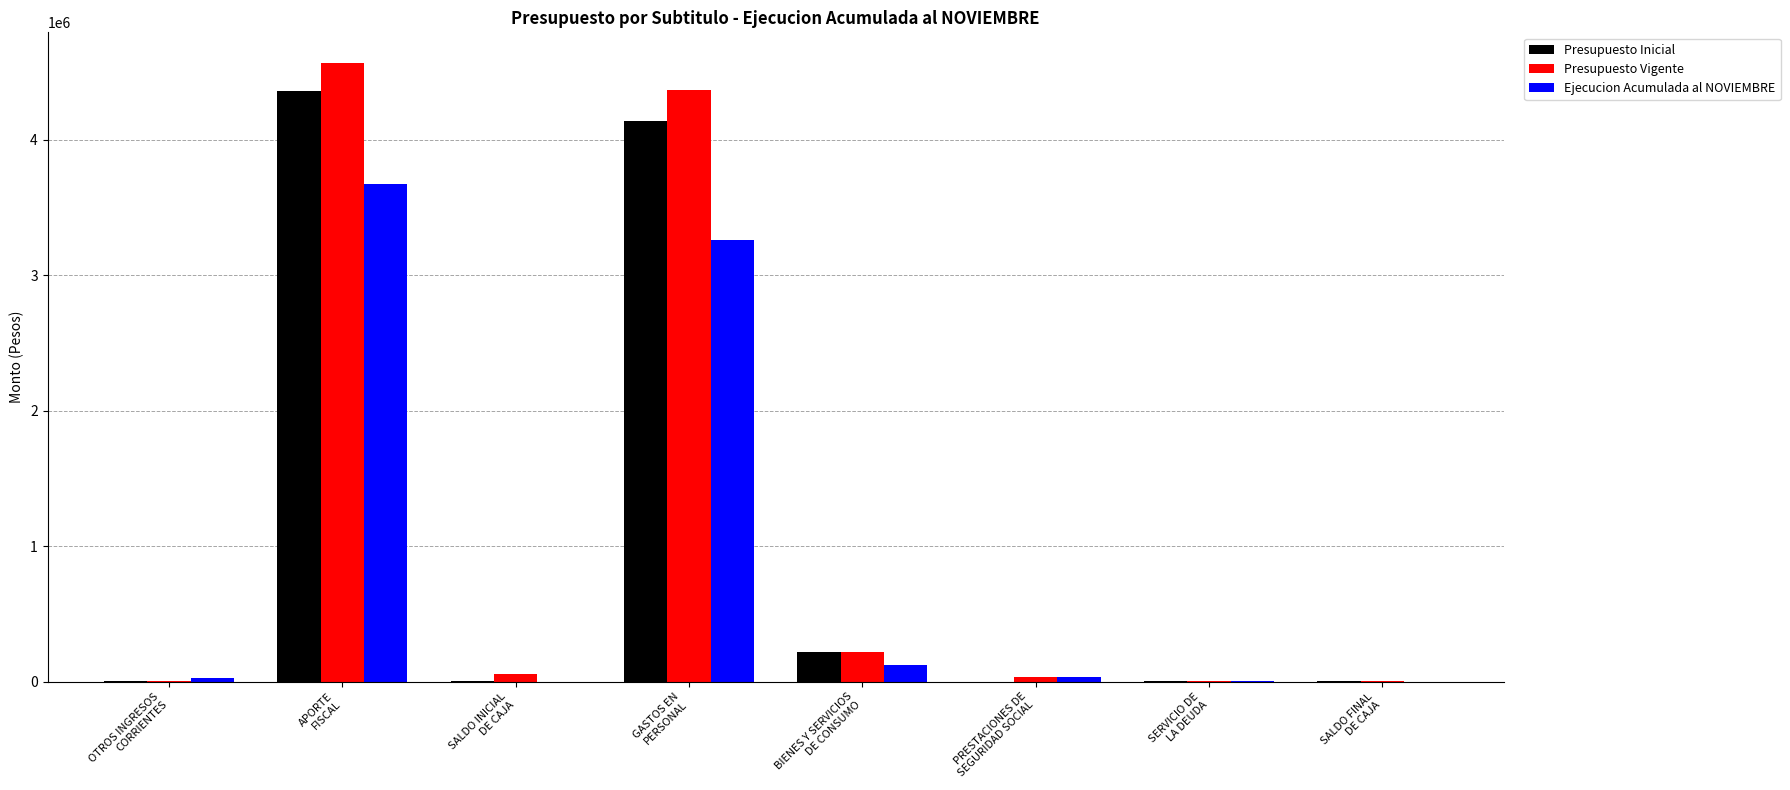

The Ejecucion Acumulada al NOVIEMBRE series shows 27797 at OTROS INGRESOS
CORRIENTES. True or false?

True